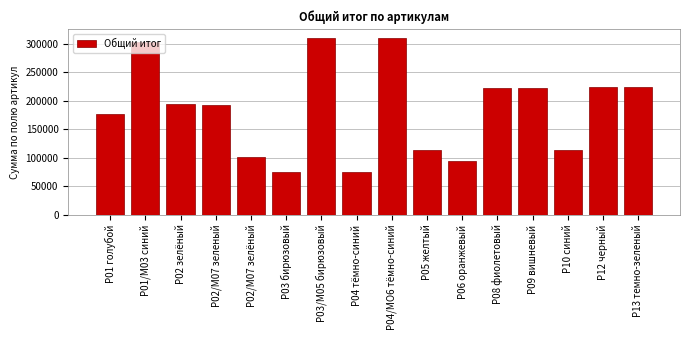

What is the difference between the maximum and minimum values?

234589